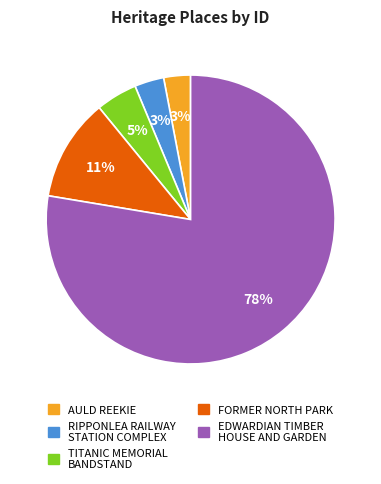

Between RIPPONLEA RAILWAY STATION COMPLEX and TITANIC MEMORIAL BANDSTAND, which is larger?

TITANIC MEMORIAL BANDSTAND